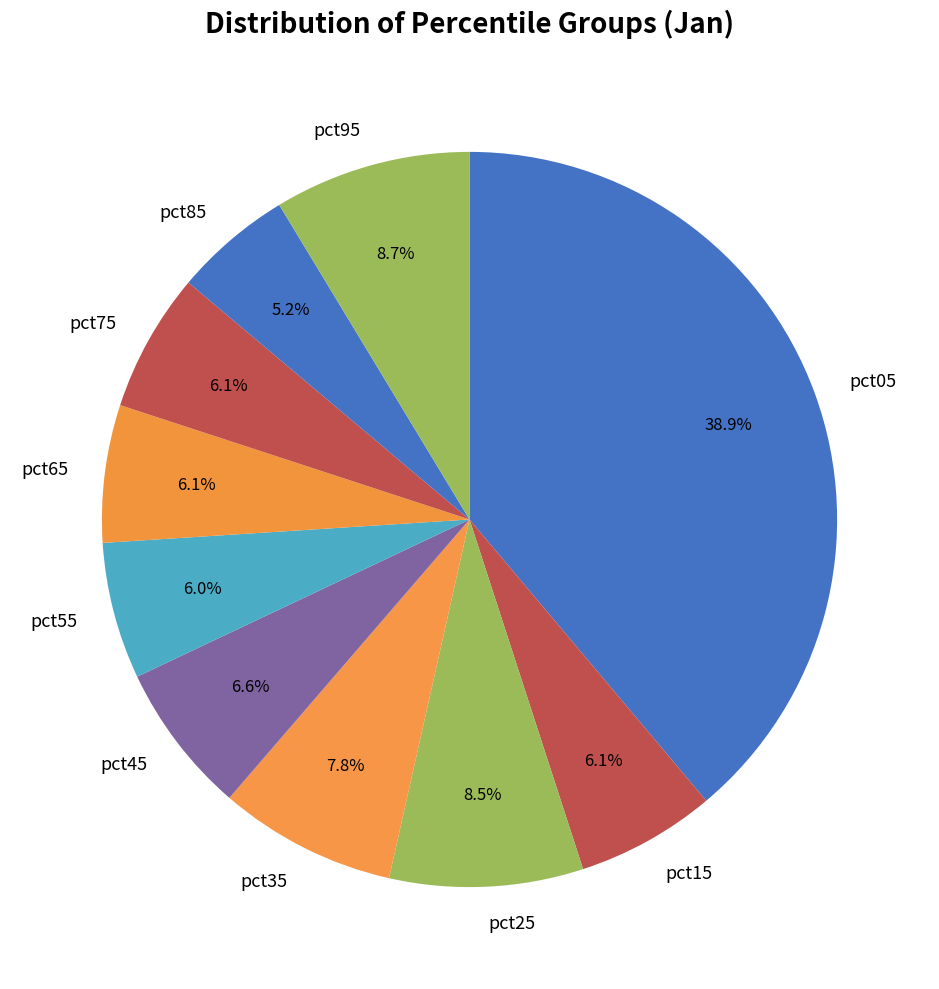

To the nearest percent, what is the difference between the largest and smallest slice percentages?

34%